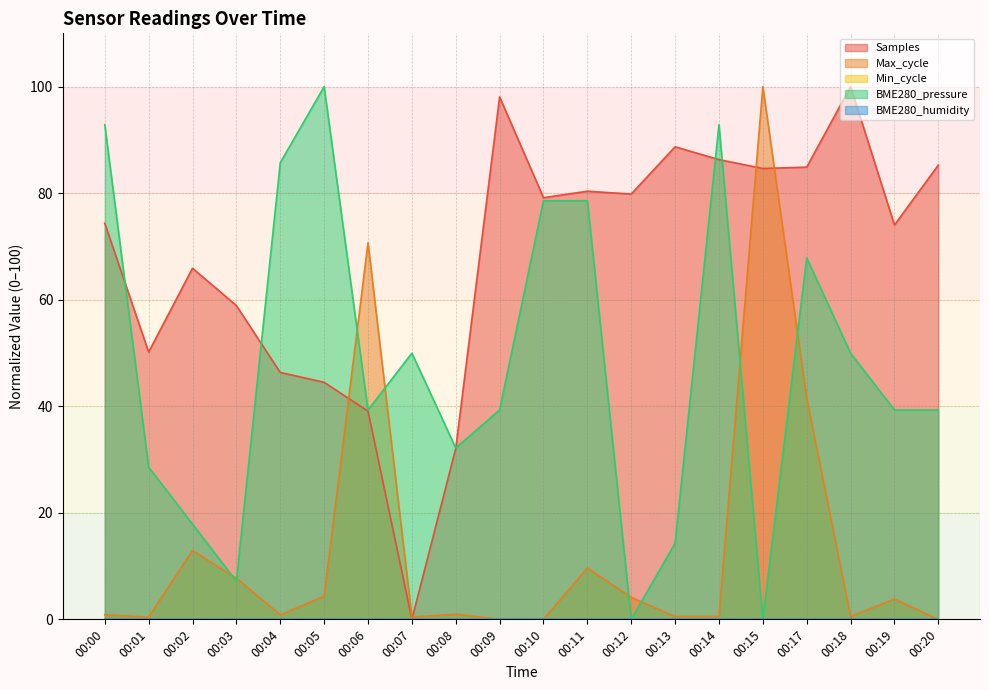

Where is BME280_pressure nearest to the value 50?

00:07